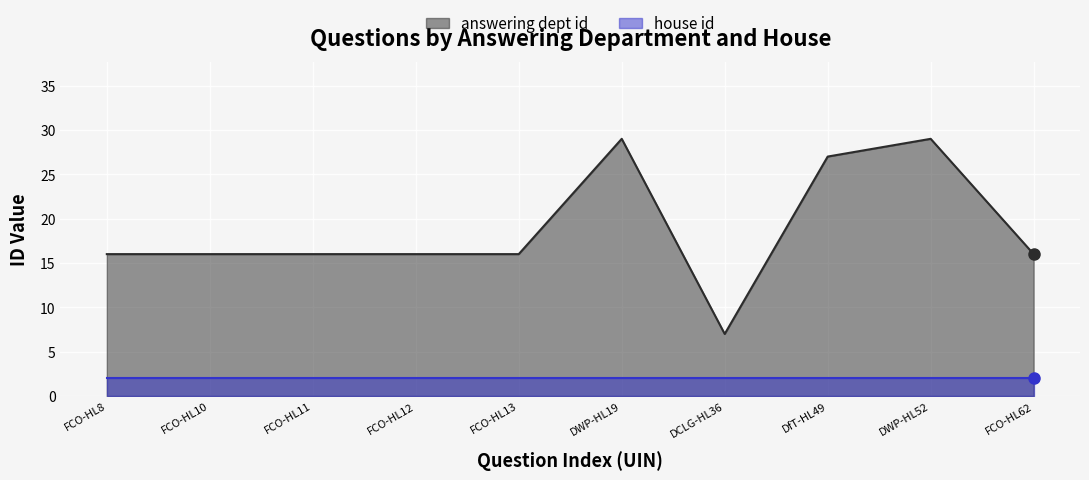

Is the value of answering dept id at DWP-HL19 greater than the value of house id at FCO-HL13?

Yes